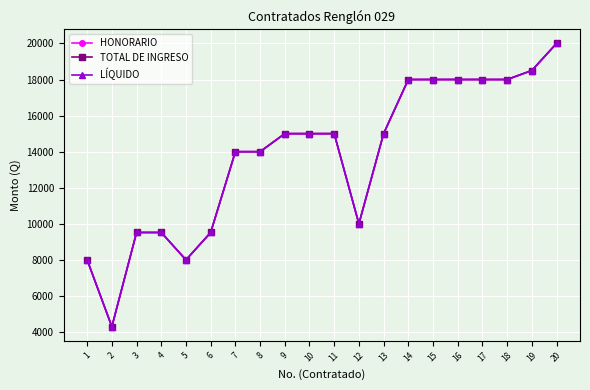

Which series changed the most between 10 and 14?

HONORARIO